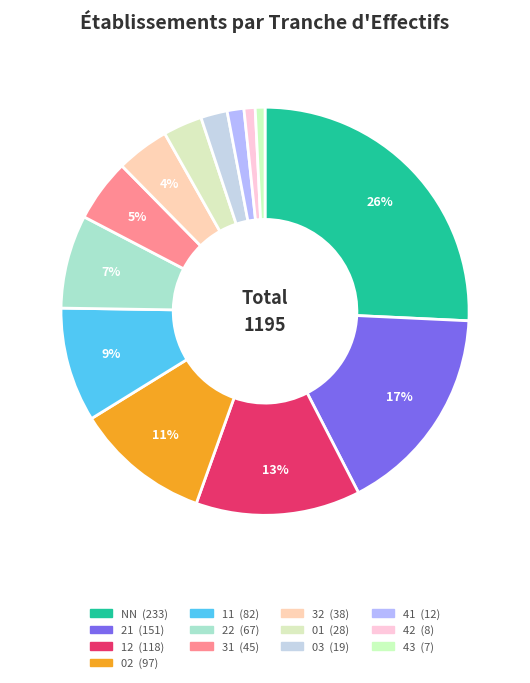

To the nearest percent, what is the average slice percentage?

8%